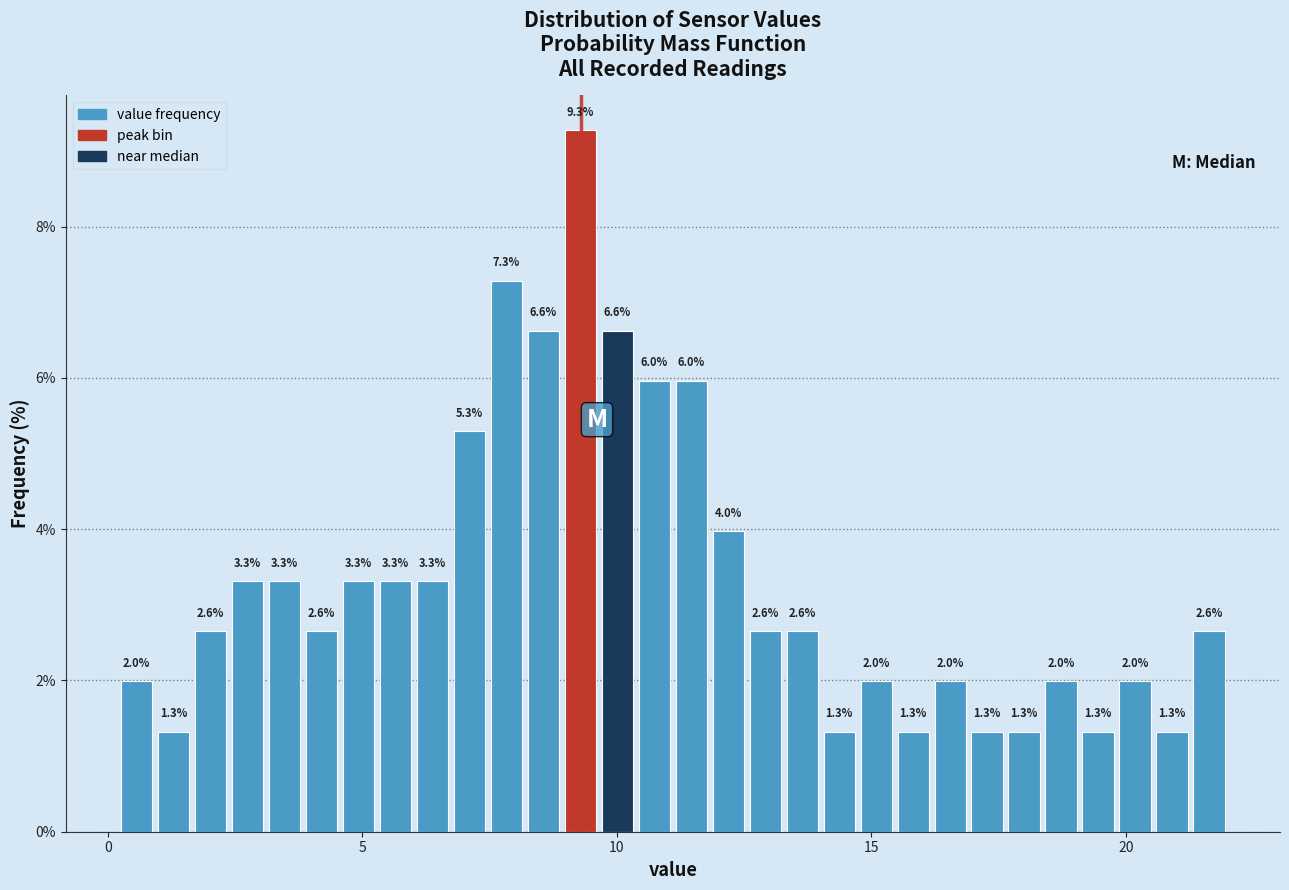

Read against the x-axis, roughly where is the centre of the tallest bar?

9.5